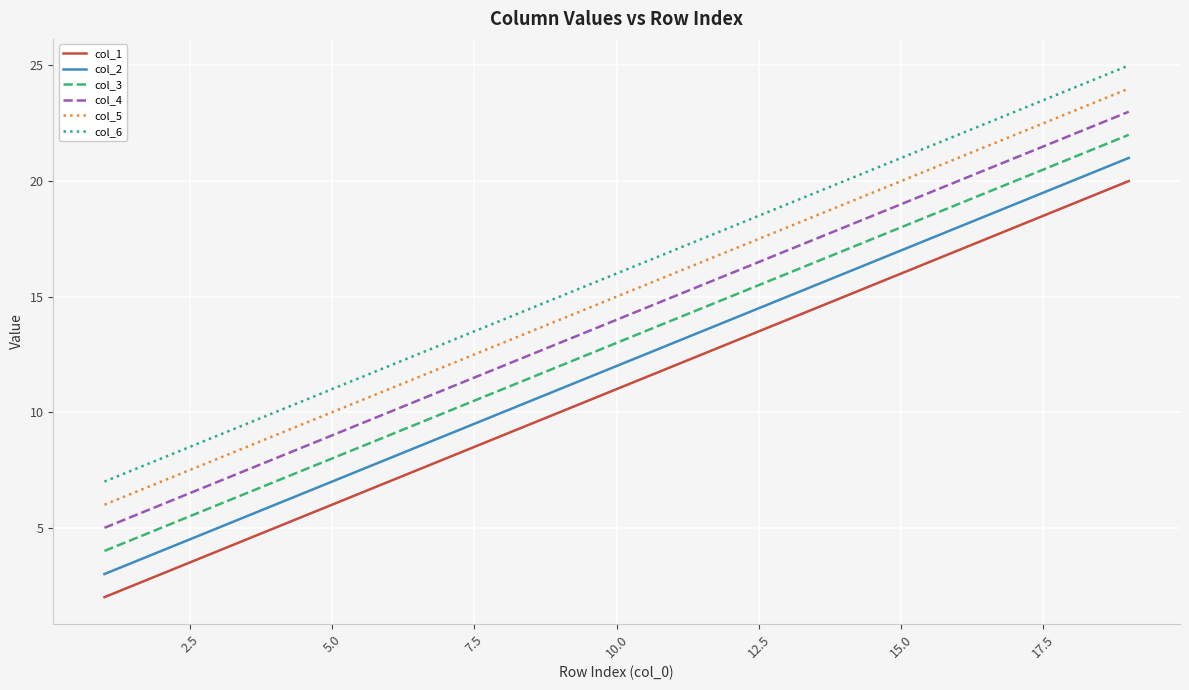

What is the difference between the maximum and minimum values in the col_1 series?

18